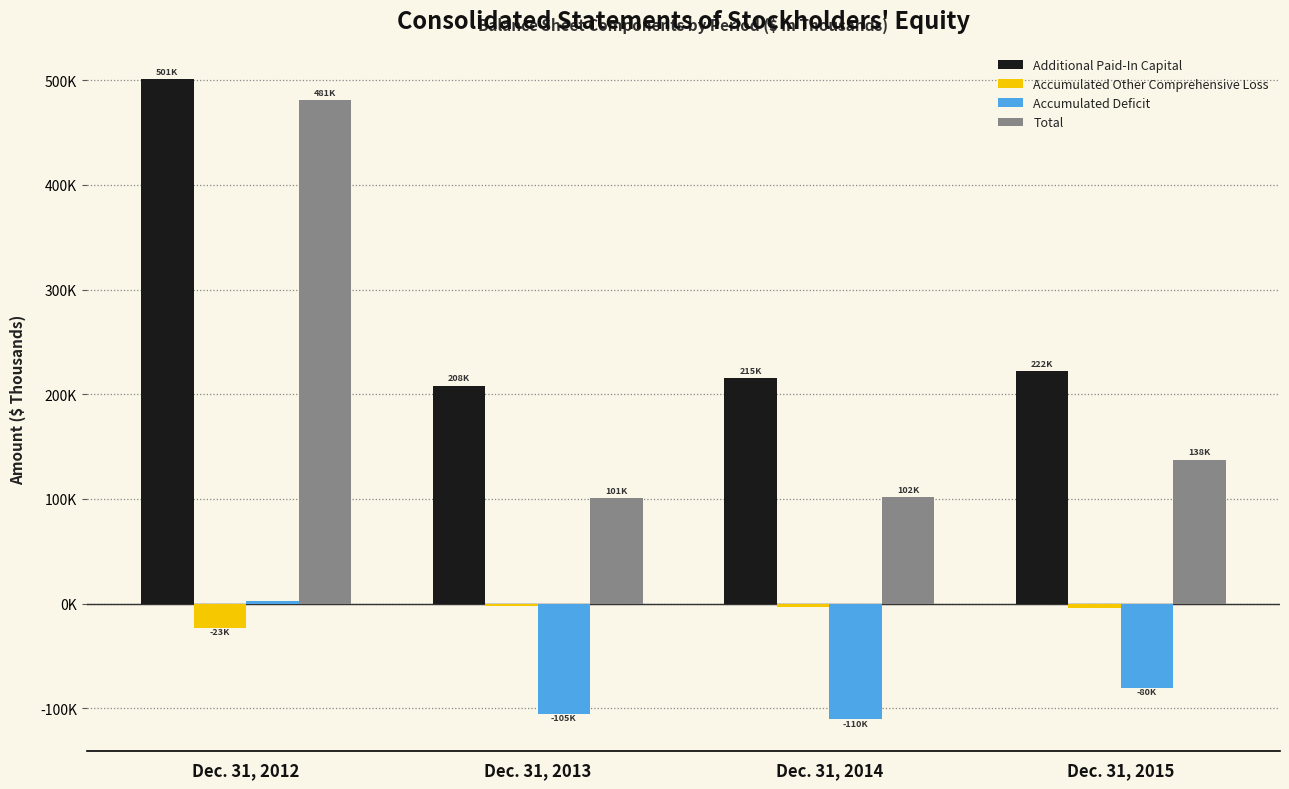

Between Dec. 31, 2014 and Dec. 31, 2015, which is larger?

Dec. 31, 2015